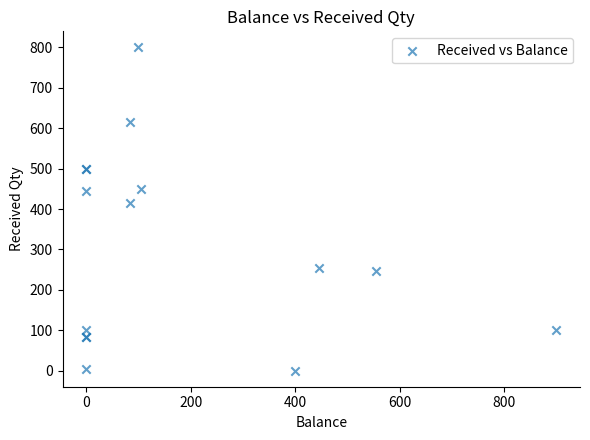

What Y value in the scatter plot is closest to 400?

416